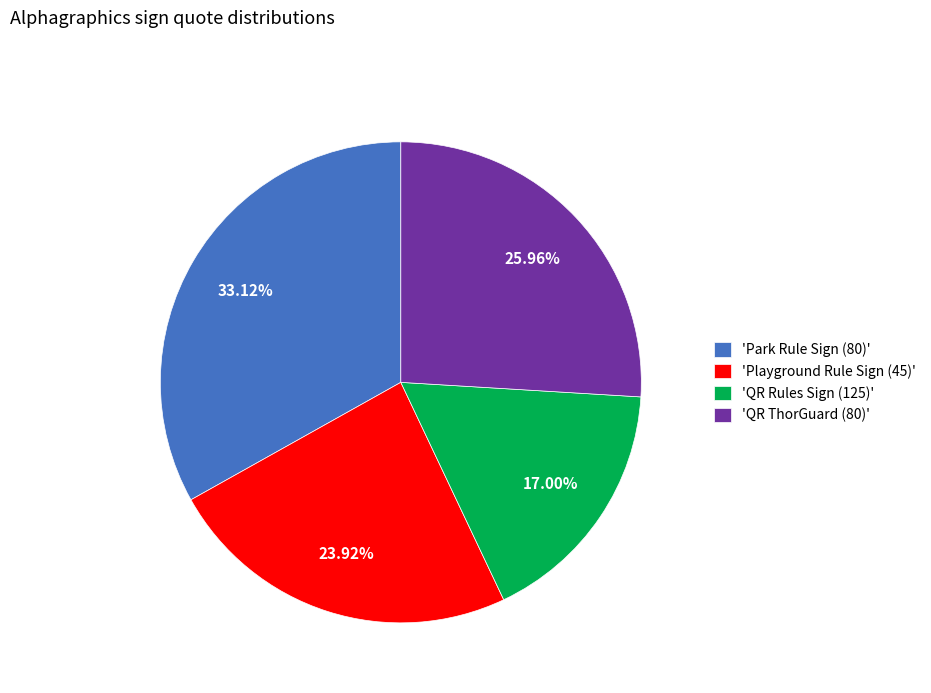

Do 'QR Rules Sign (125)' and 'QR ThorGuard (80)' together represent more than half of the pie?

No